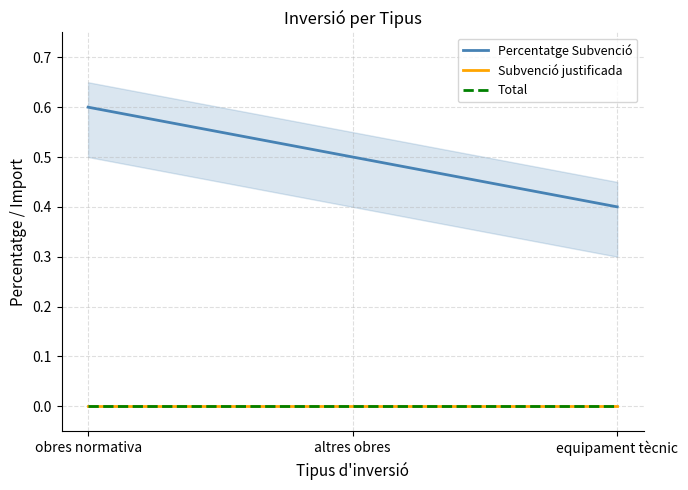

Reading left to right, list all the values displayed in this chart.

Percentatge Subvenció: 0.6	0.5	0.4
Subvenció justificada: 0.0	0.0	0.0
Total: 0.0	0.0	0.0